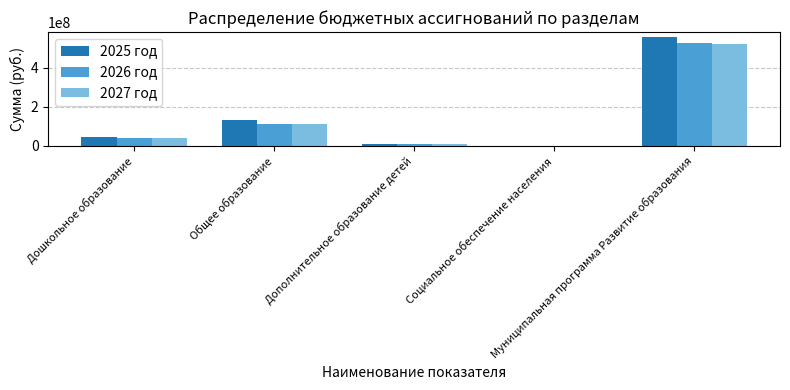

What is the sum of all 2026 год values?

690946122.7